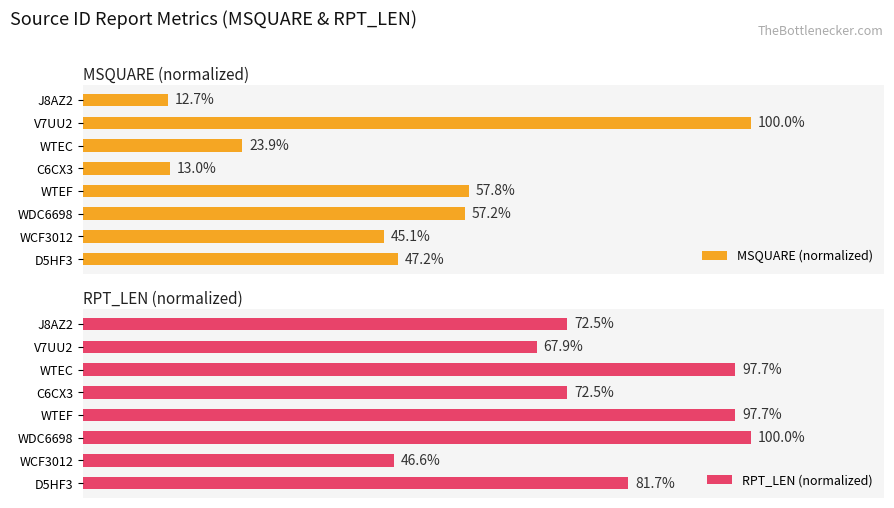

At which label does RPT_LEN (normalized) reach its peak?

WDC6698